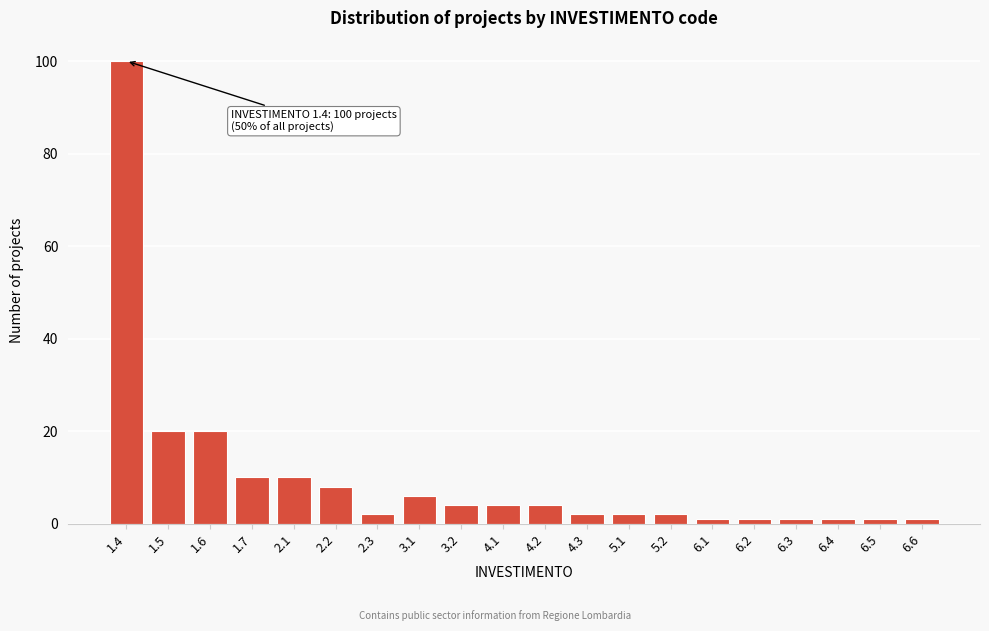

Reading right to left, extract all data points from this chart.

6.6=1	6.5=1	6.4=1	6.3=1	6.2=1	6.1=1	5.2=2	5.1=2	4.3=2	4.2=4	4.1=4	3.2=4	3.1=6	2.3=2	2.2=8	2.1=10	1.7=10	1.6=20	1.5=20	1.4=100